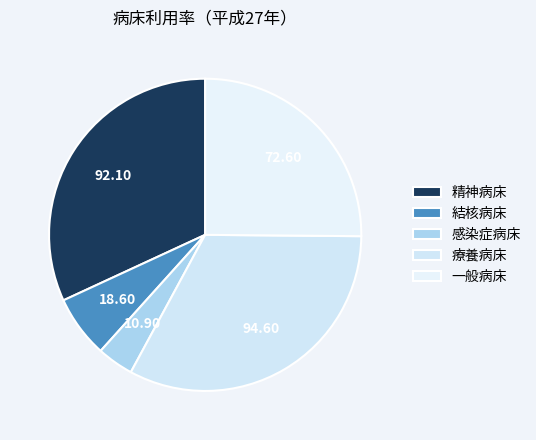

Does 感染症病床 represent more than half of the total?

No